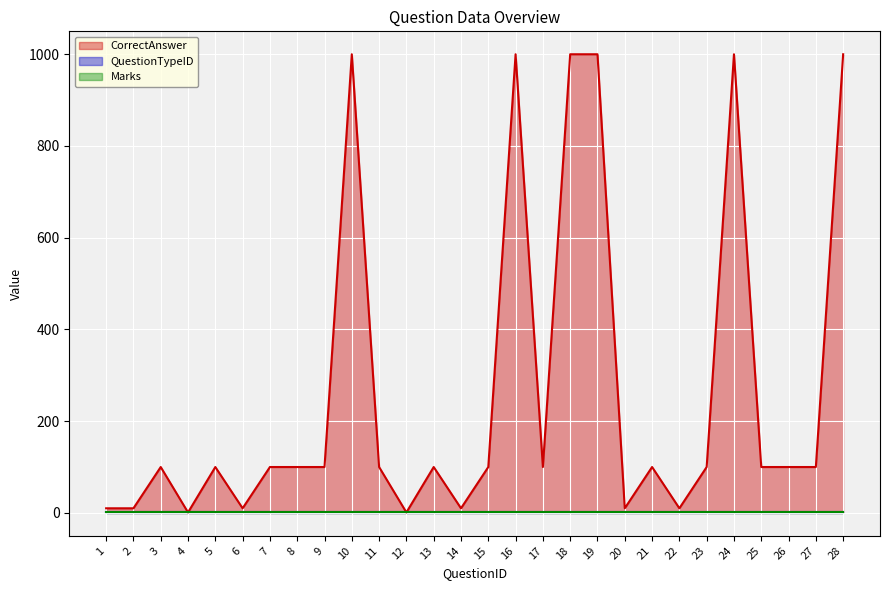

At which label does Marks reach its minimum?

1